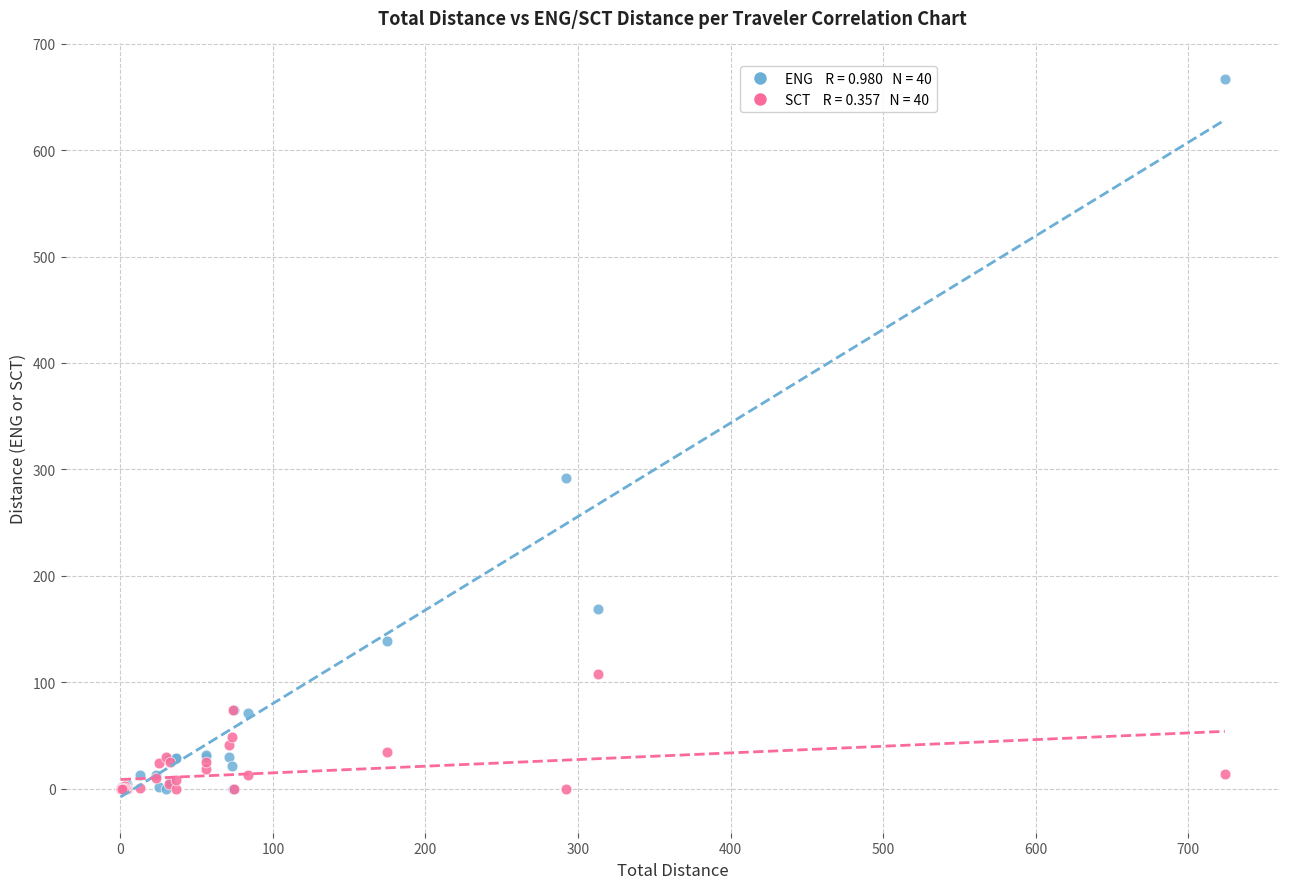

Across all series, what Y value is closest to 333?

292.0